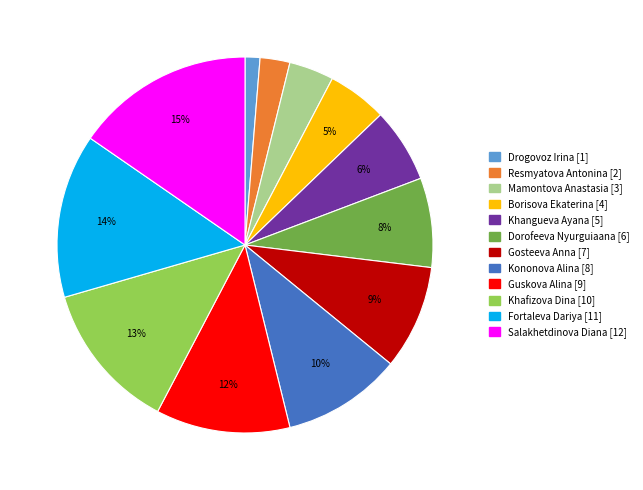

Is the sum of Mamontova Anastasia and Borisova Ekaterina greater than half?

No